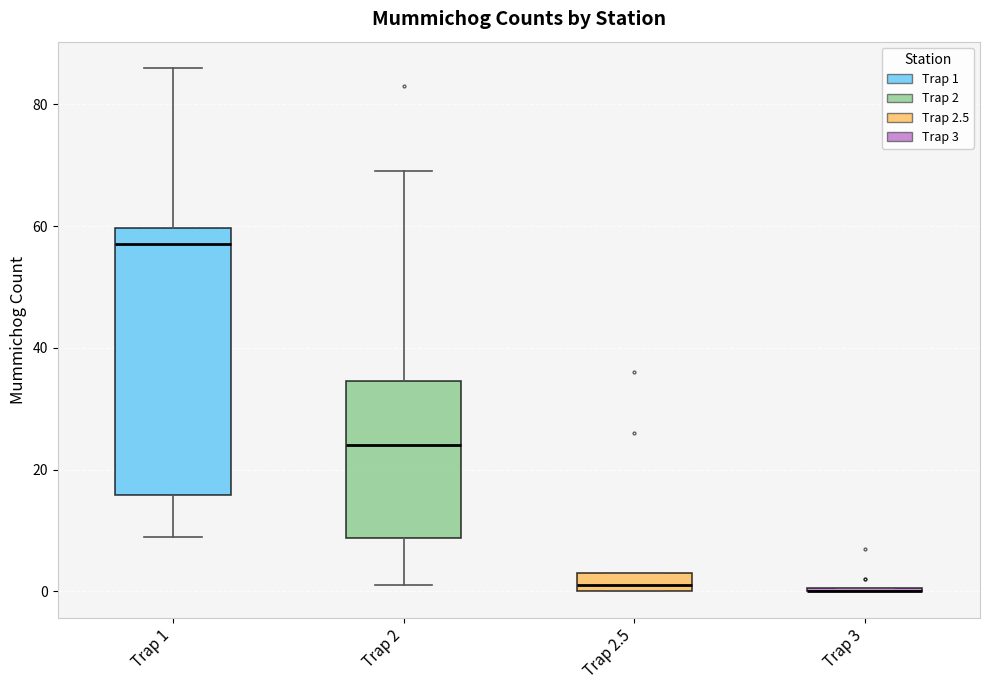

Which box is the tallest, from its lower edge to its upper edge?

Trap 1